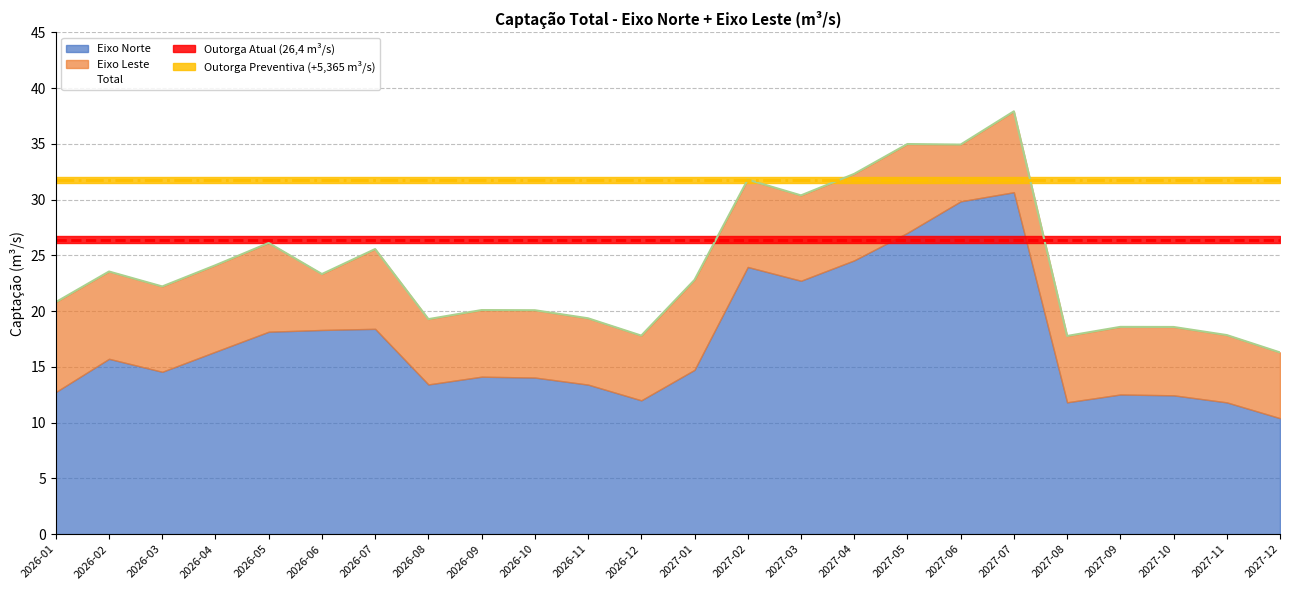

What are all the series names shown in the legend?

Eixo Norte, Eixo Leste, Total, Outorga Atual (26.4 m3/s), Outorga Preventiva (+5.365 m3/s)